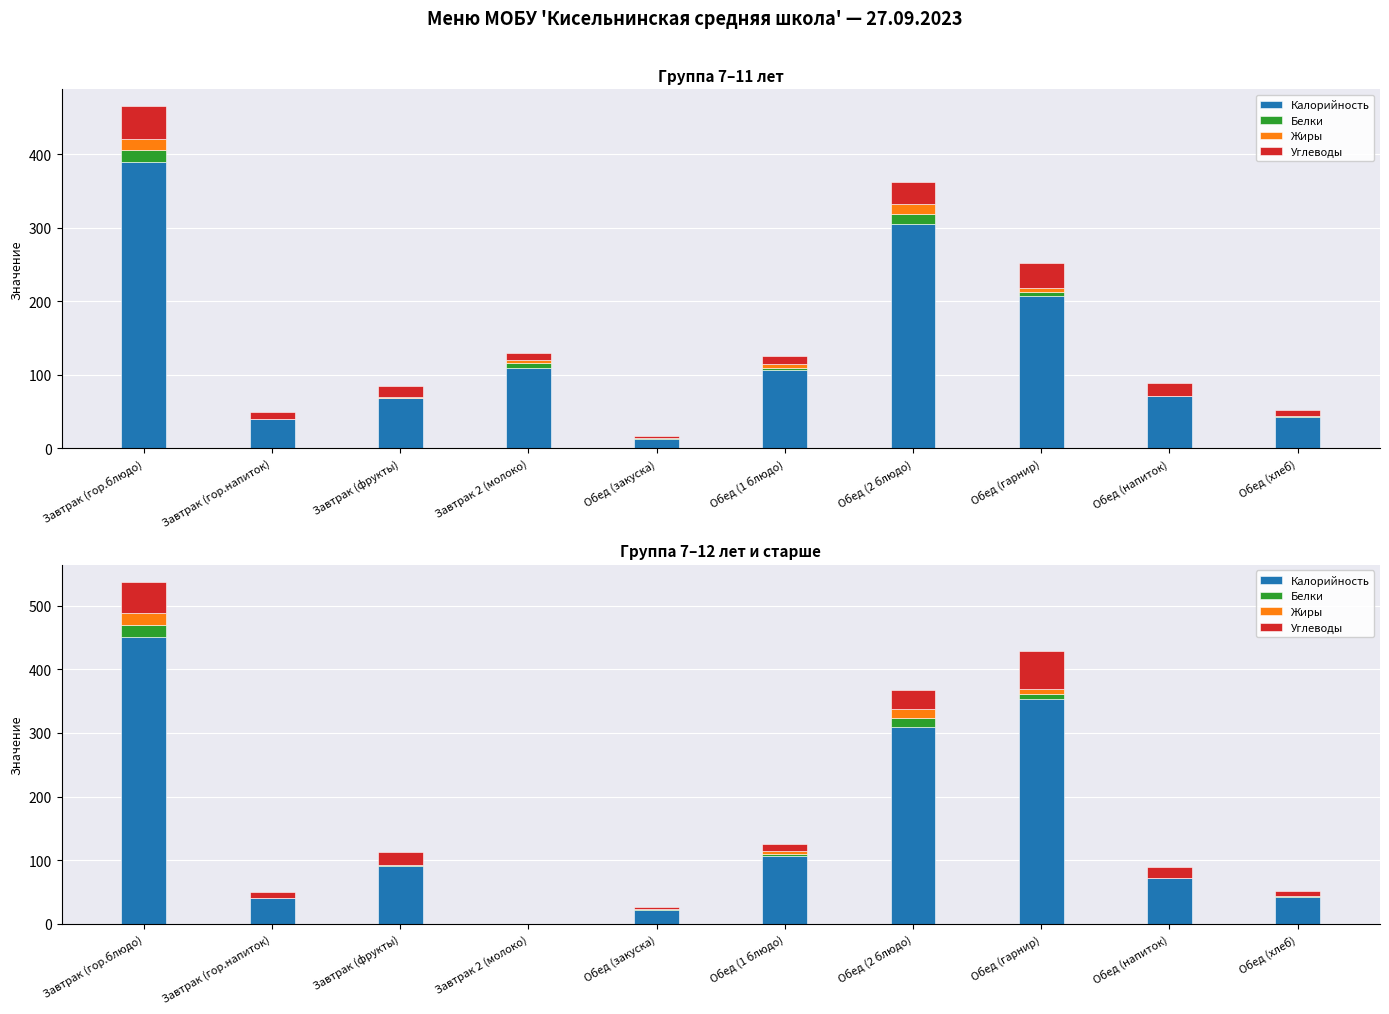

At which category does the chart reach its peak across all series?

Завтрак (гор.блюдо)